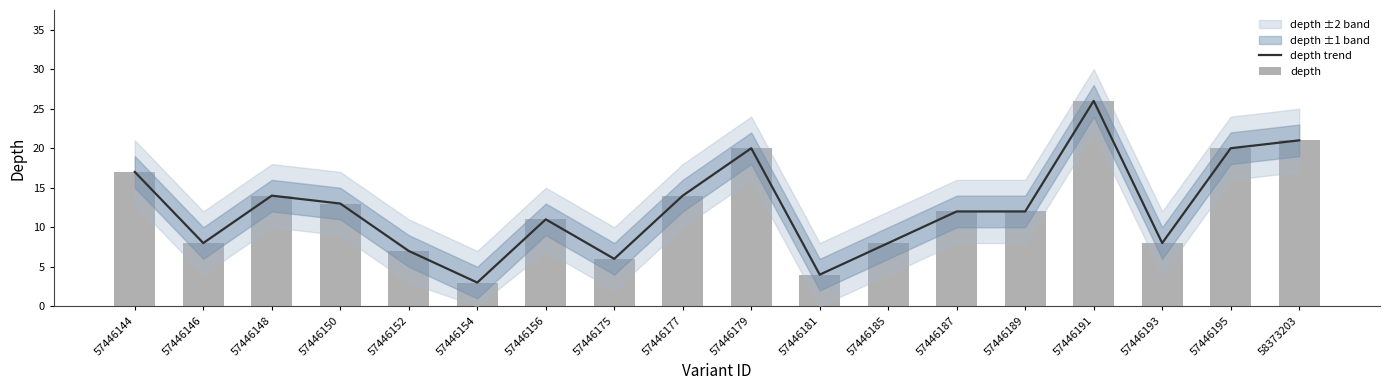

What is the value of the depth bar at the 4th from the left?

13